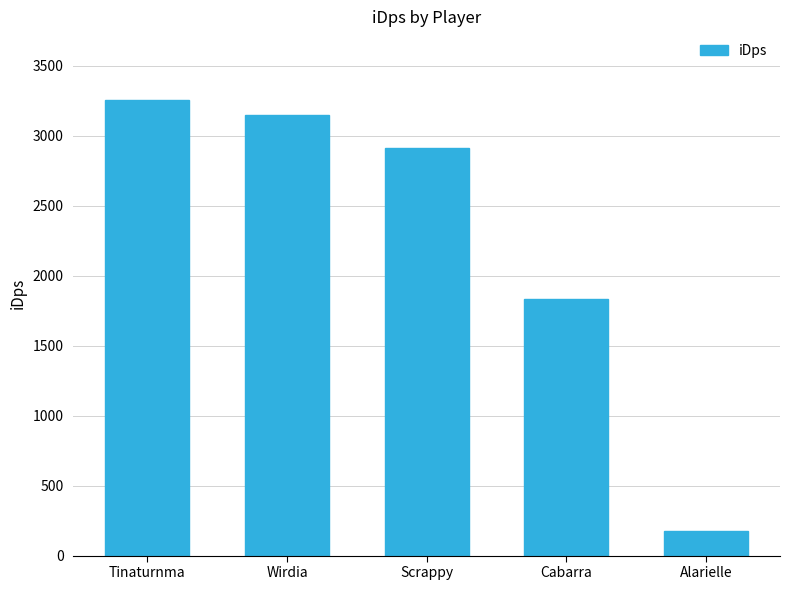

What is the minimum value shown in the chart?

176.4